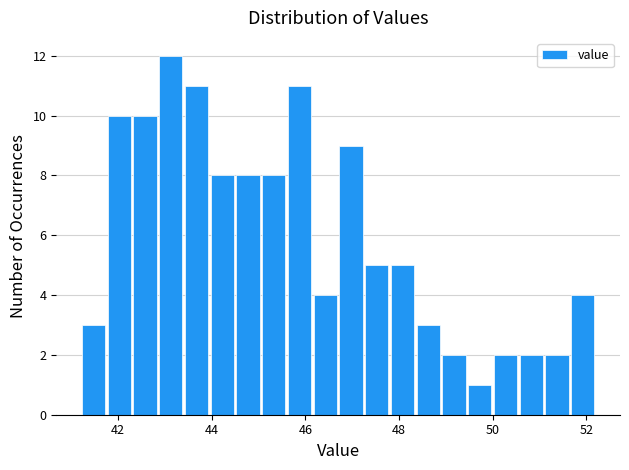

Read against the x-axis, roughly where is the centre of the tallest bar?

43.2